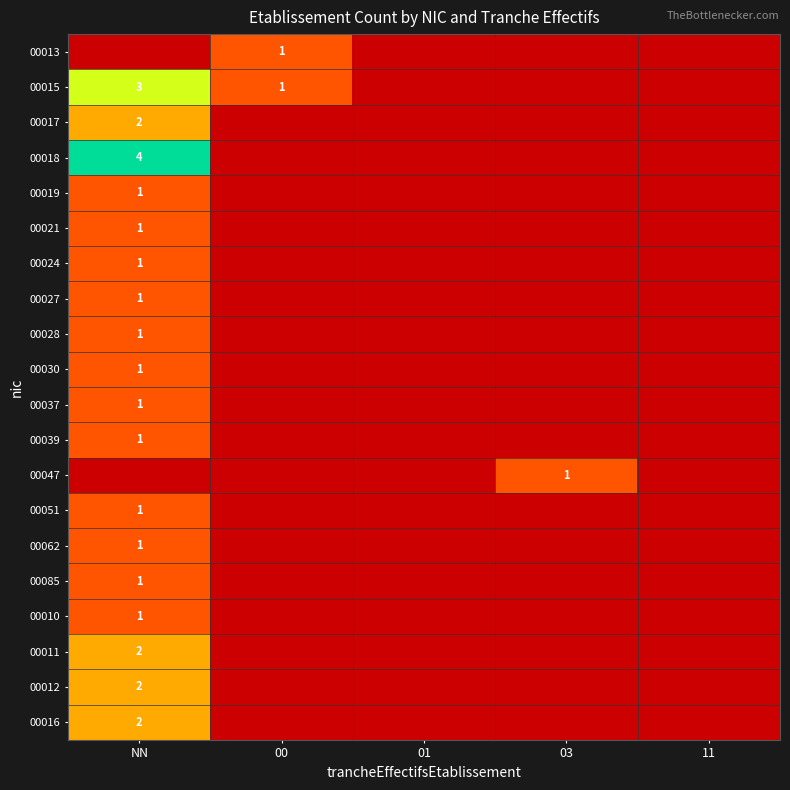

At which label does 00011 reach its minimum?

00